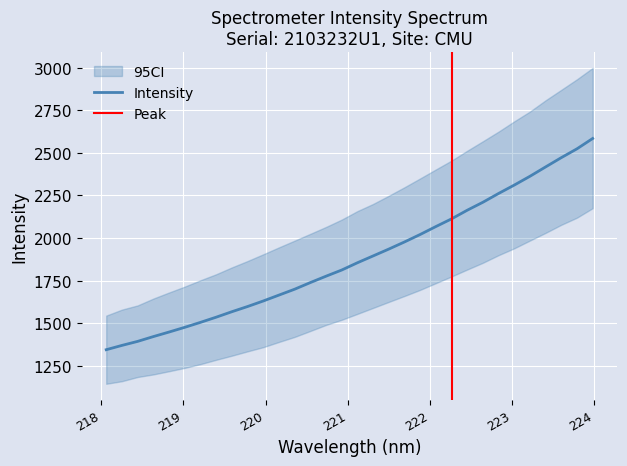

What is the sum of the values at 222.0721 and 219.9712?

3699.0